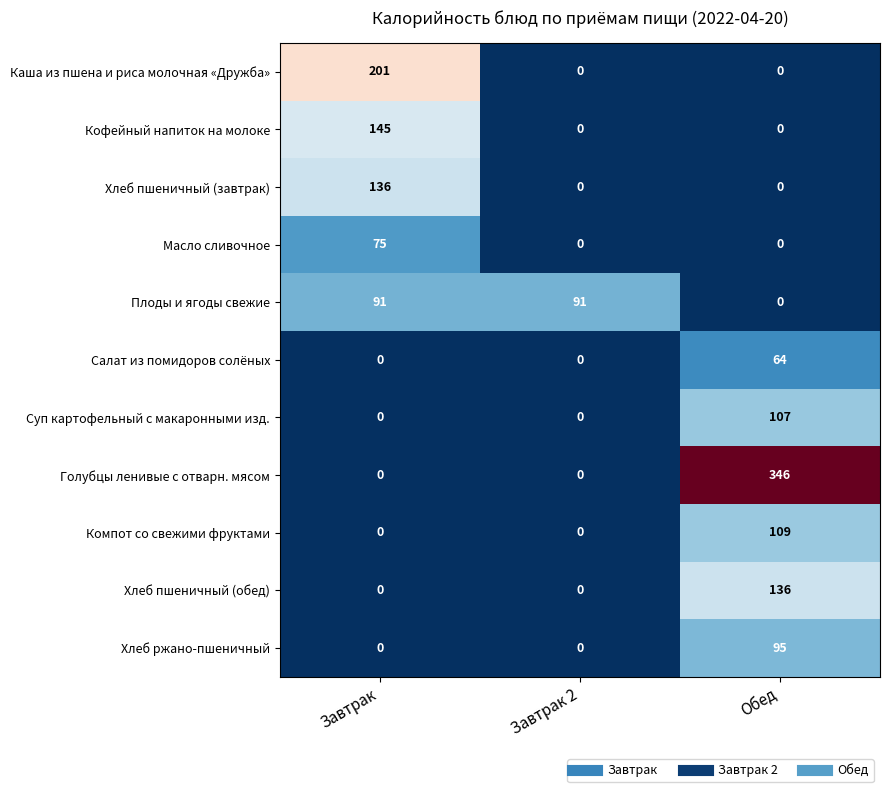

Between Завтрак and Завтрак 2, which series saw the biggest shift?

Каша из пшена и риса молочная «Дружба»